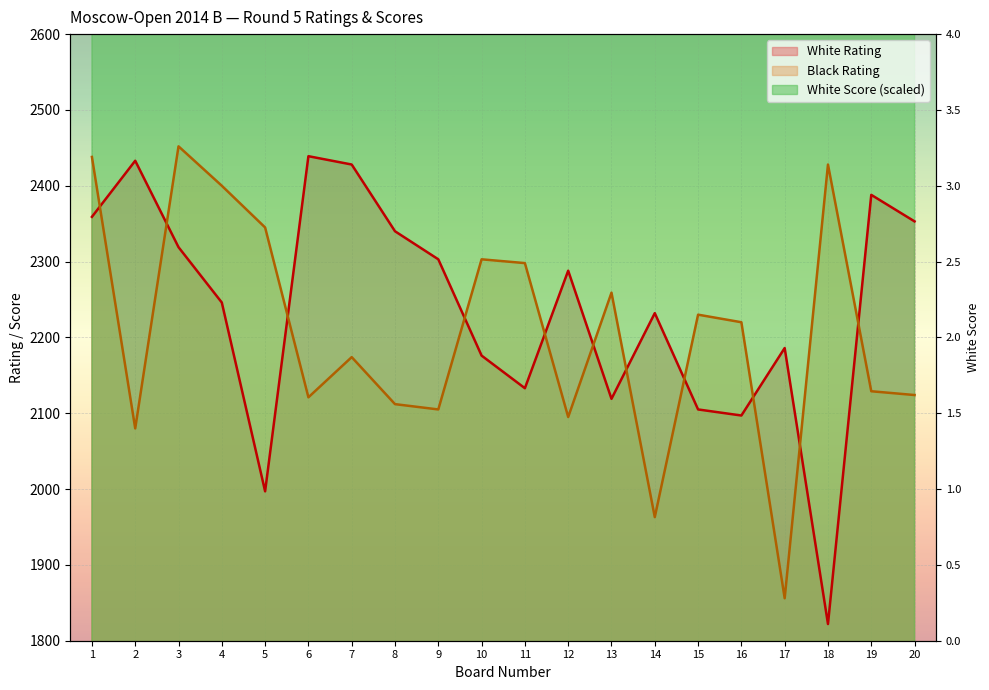

Which category has the lowest value across all series?

18